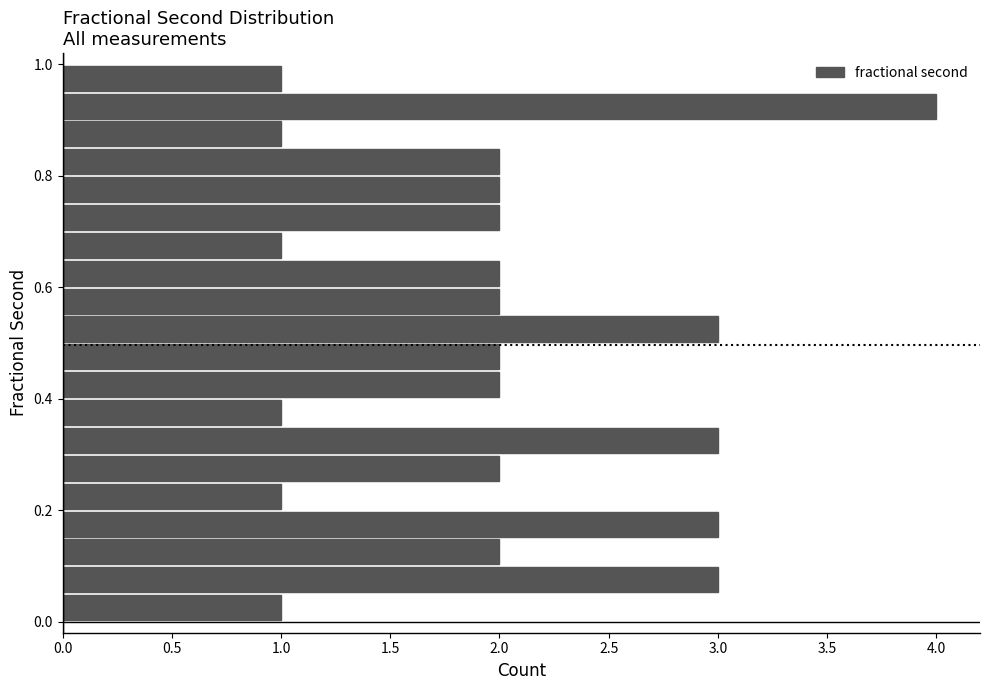

Around what value on the y-axis is the longest bar? Give the approximate position of its centre, as read against the axis.

0.92